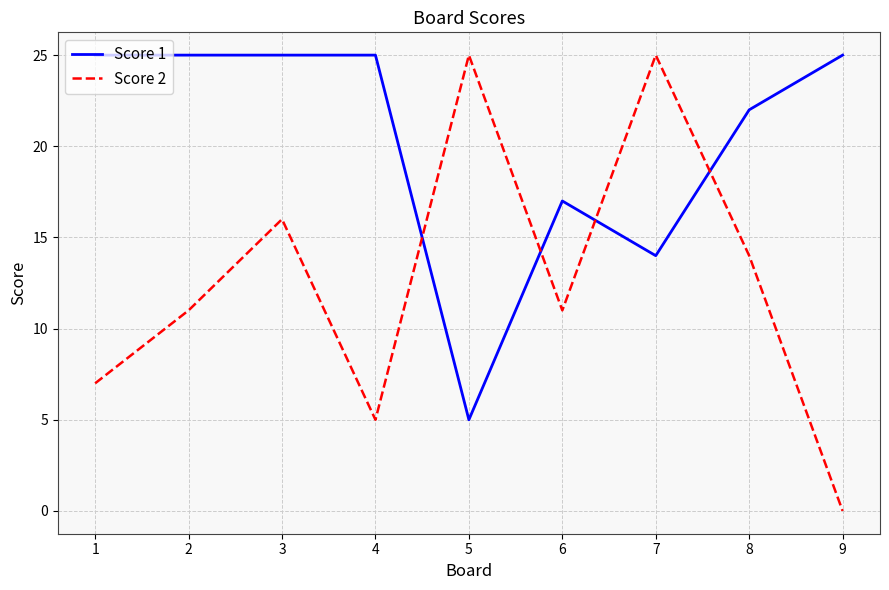

Which series has the widest spread of values?

Score 2